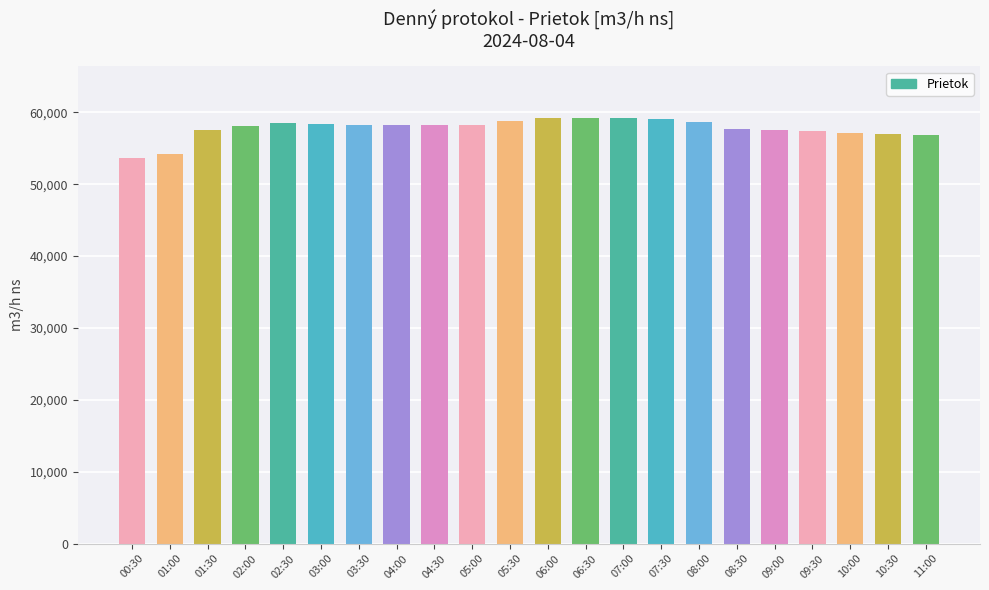

What is the greatest value displayed?

59279.7